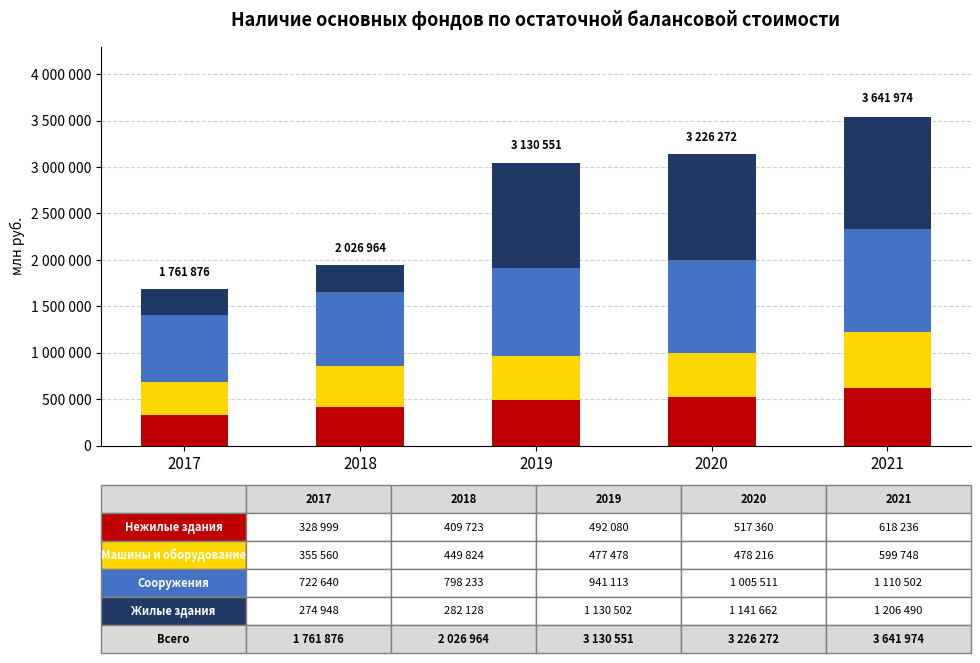

Between 2017 and 2019, which is larger?

2019